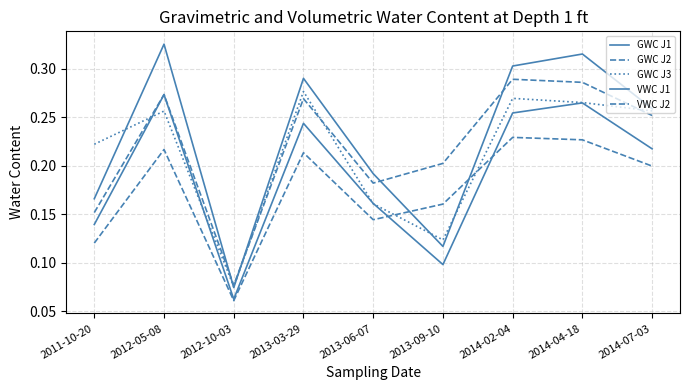

In VWC J2, how many points are lower than both neighbors (excluding endpoints)?

2